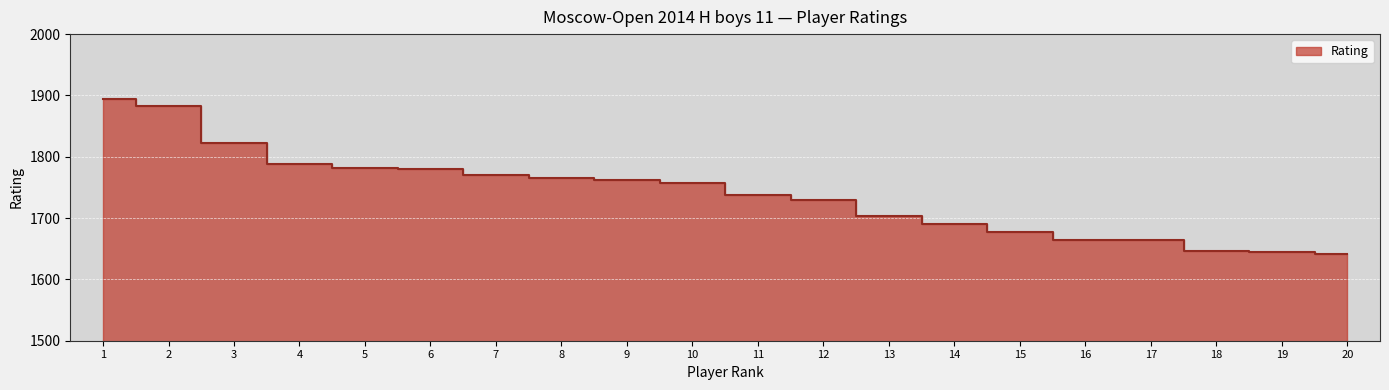

What is the change in value from 4 to 15?

-111